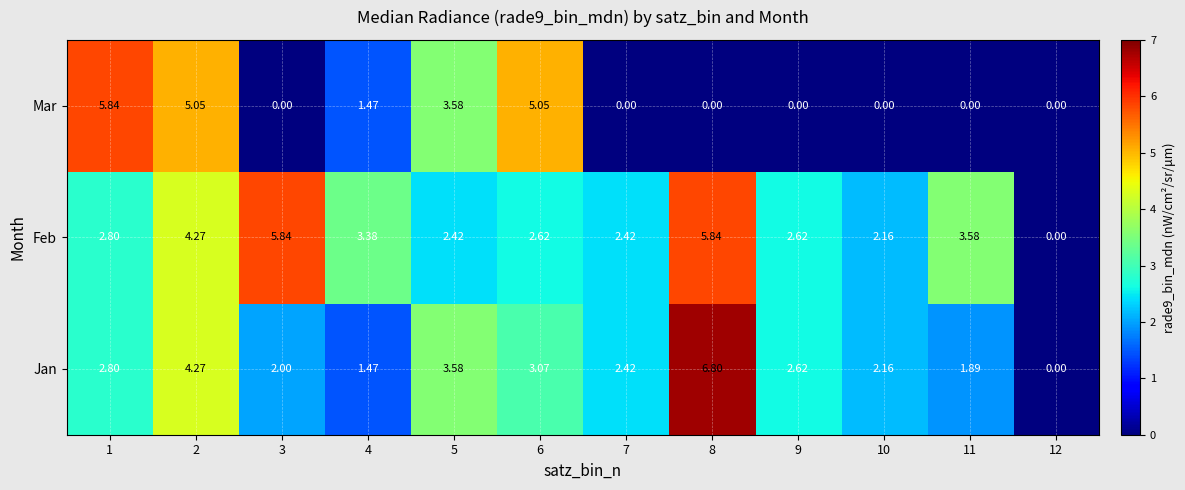

Rank the series at 3 from highest to lowest value.

Feb, Jan, Mar